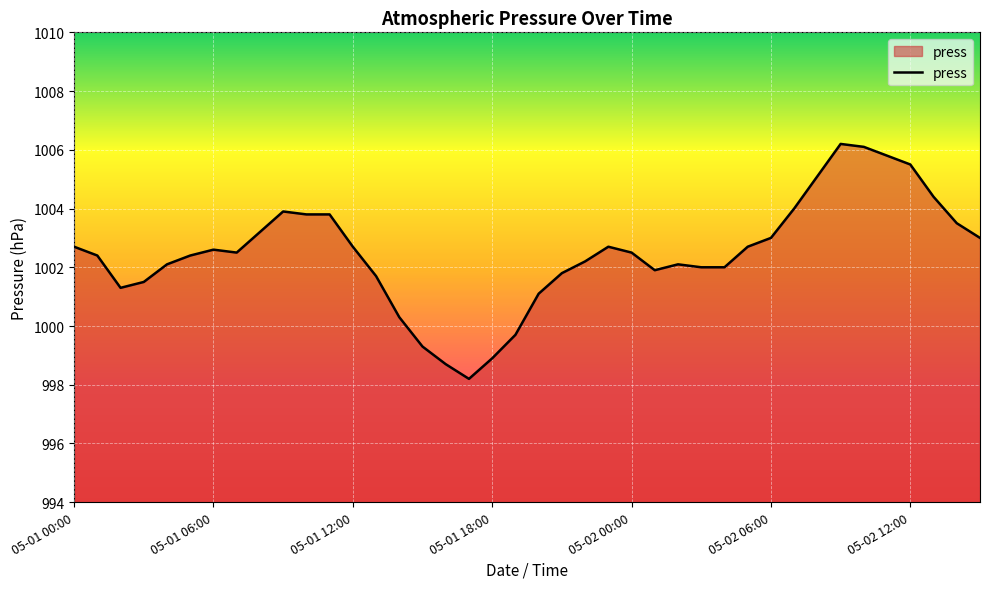

What is the difference between the maximum and minimum values?

8.0